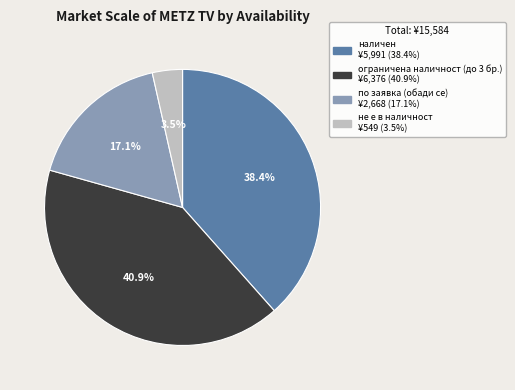

Is there any slice that represents more than half of the pie?

No